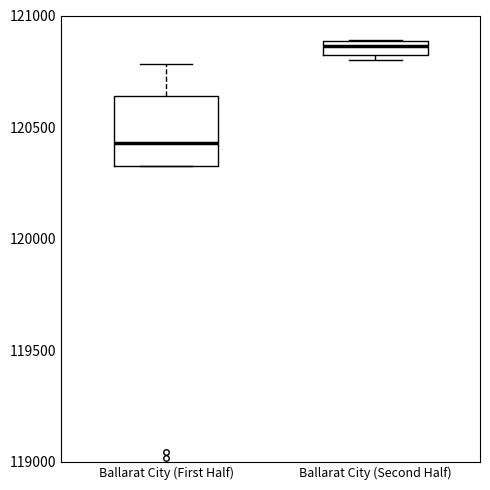

Where is the lower edge of the box for Ballarat City (Second Half) on the y-axis? The values are not printed on the chart, so give them approximately, as read against the axis.

120800